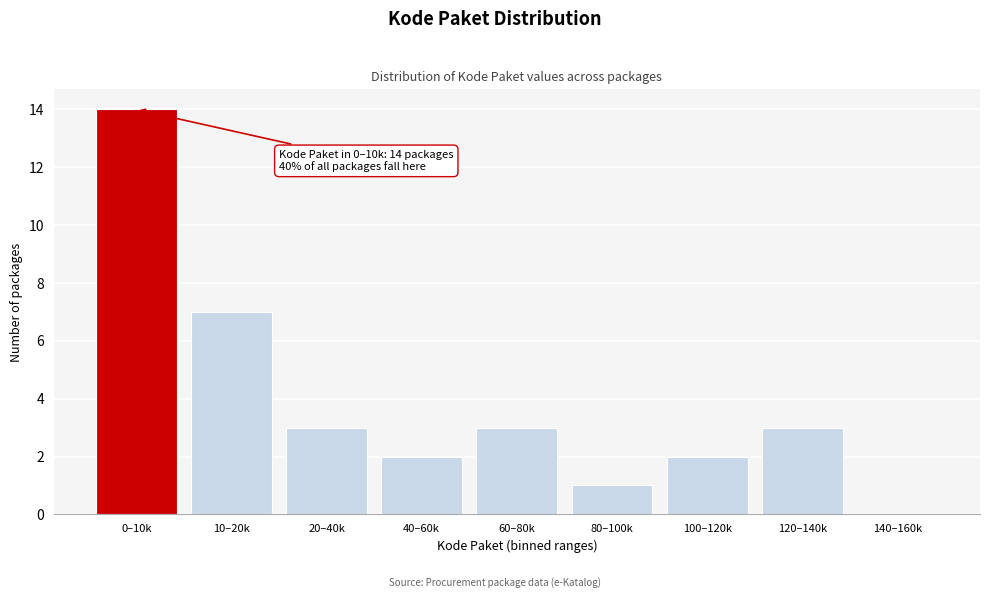

Reading left to right, list all the values displayed in this chart.

0–10k=14	10–20k=7	20–40k=3	40–60k=2	60–80k=3	80–100k=1	100–120k=2	120–140k=3	140–160k=0